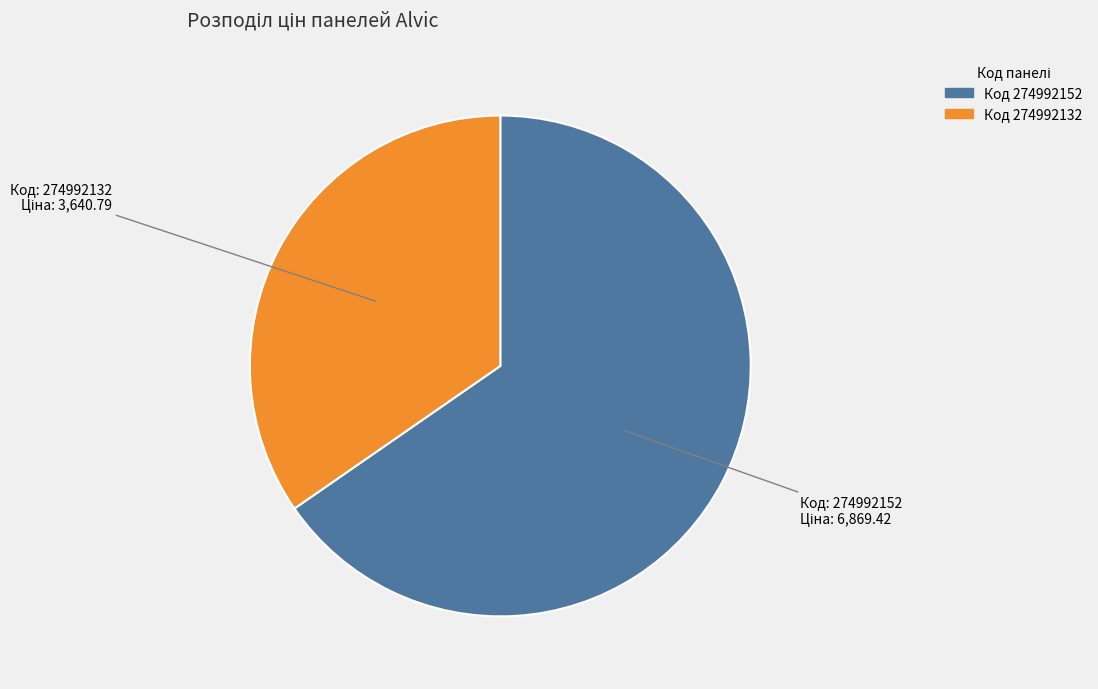

Does any single category account for the majority?

Yes